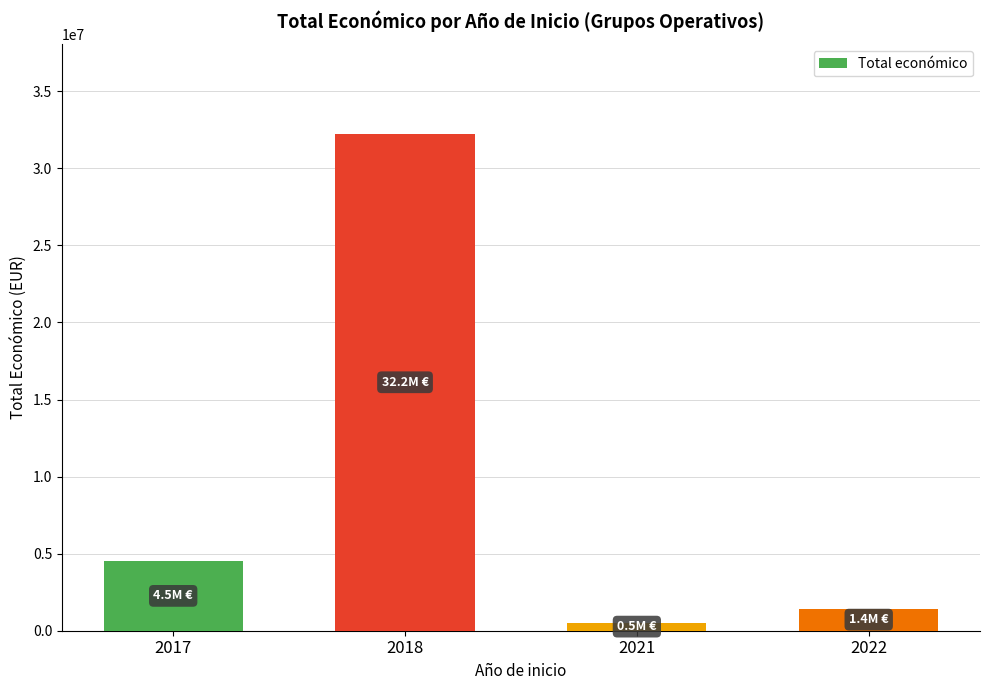

How many values are below 4520649?

2